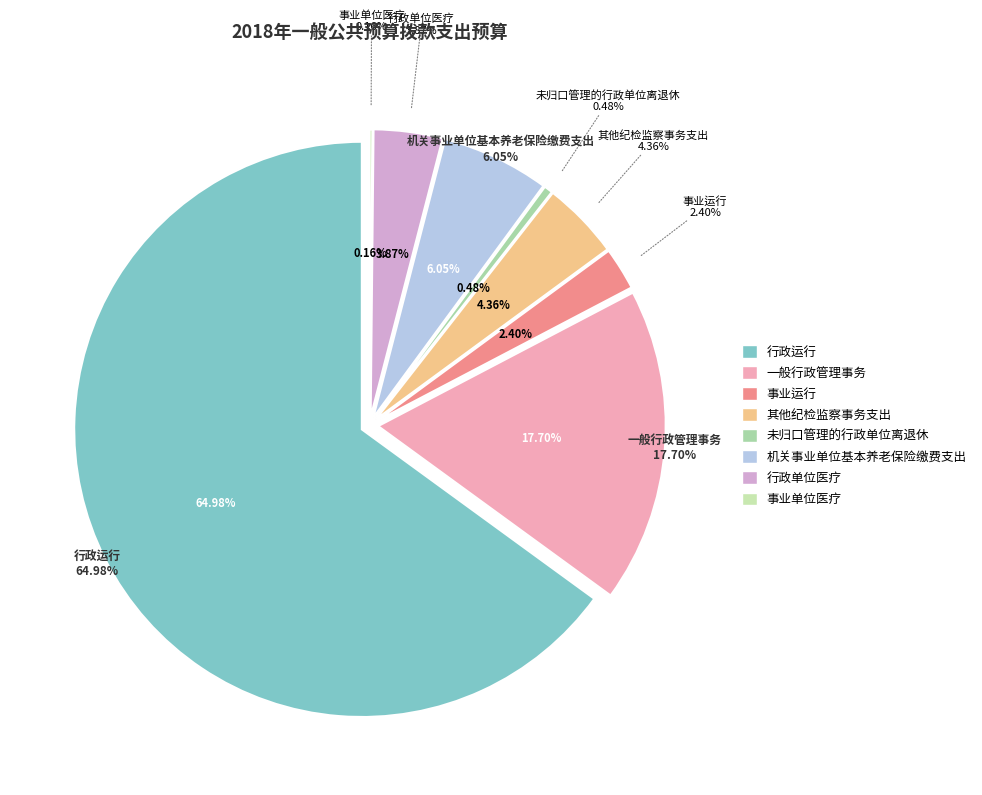

To the nearest percent, what portion does 其他纪检监察事务支出 represent?

4%